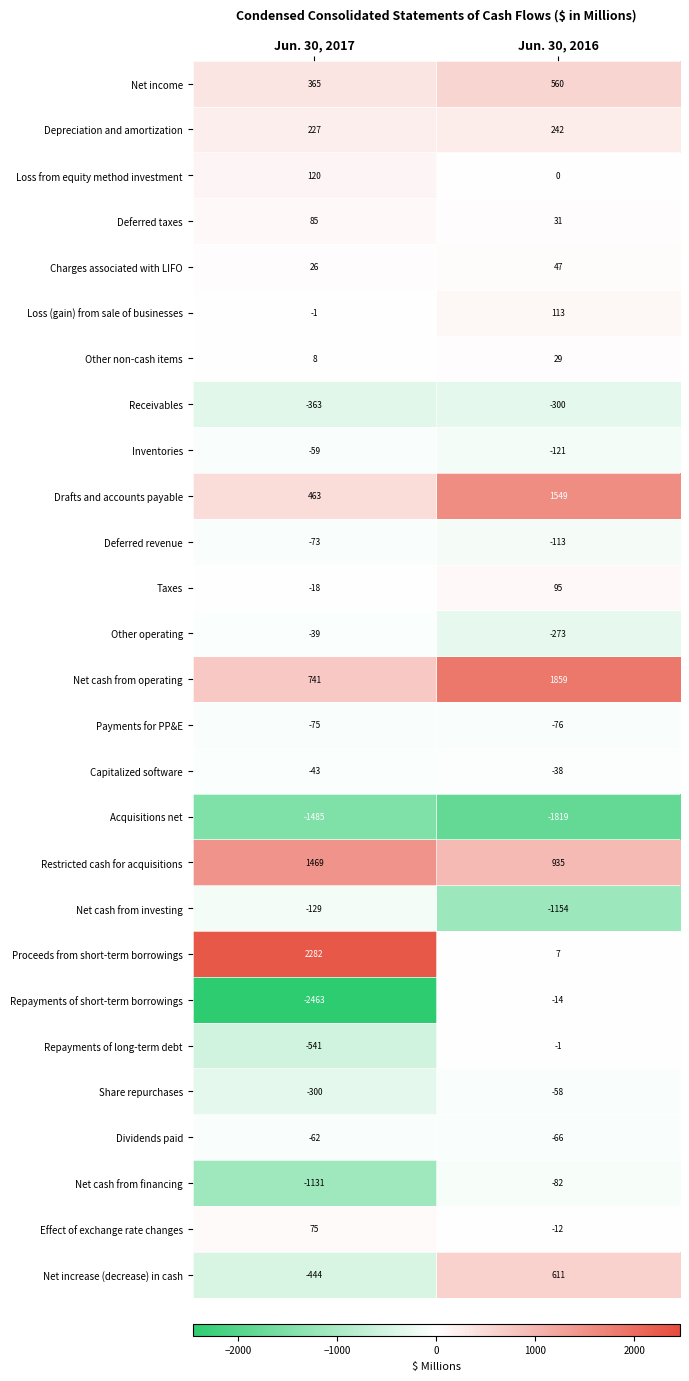

Where is Capitalized software nearest to the value -40?

Jun. 30, 2016